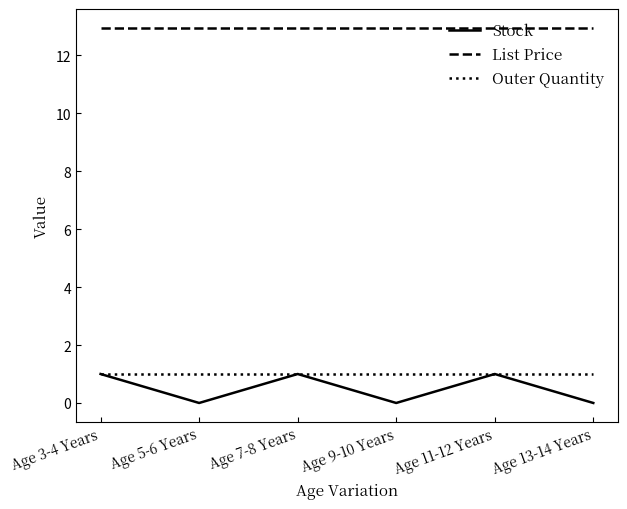

True or false: Stock and List Price intersect in this chart.

False